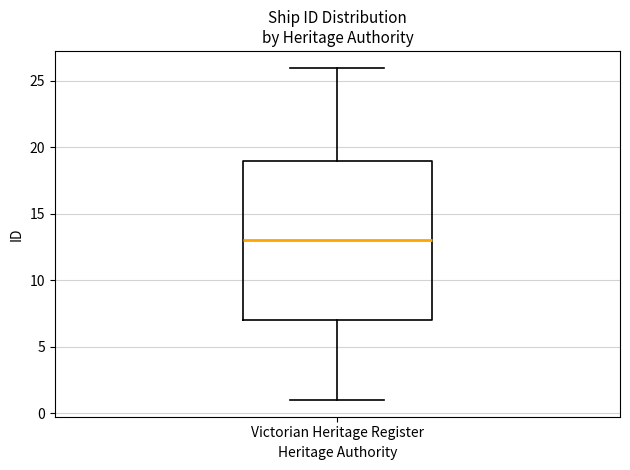

Where does the median line of the box for Victorian Heritage Register sit on the y-axis? The values are not printed on the chart, so give them approximately, as read against the axis.

13